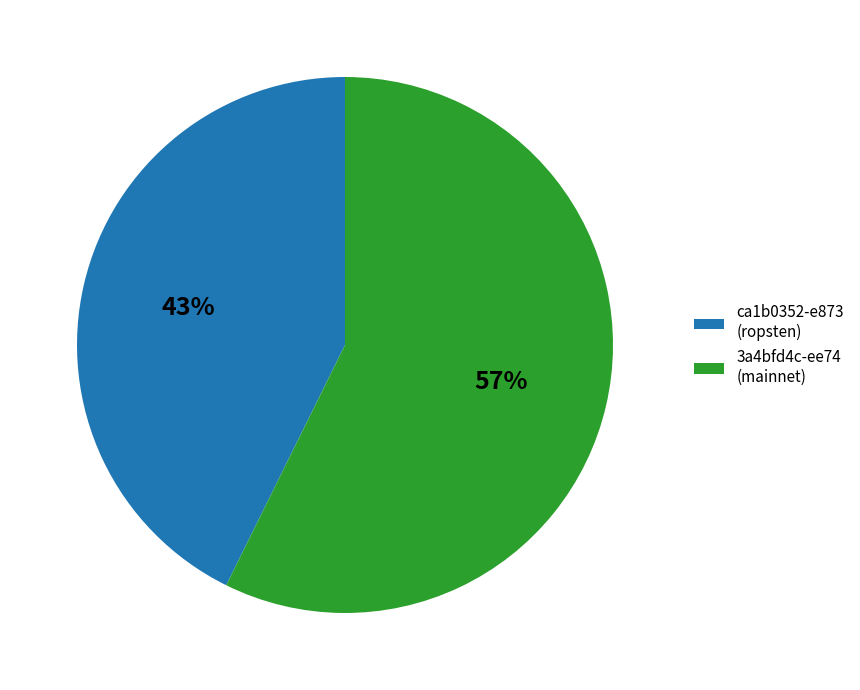

To the nearest percent, what portion does ca1b0352-e873 (ropsten) represent?

43%